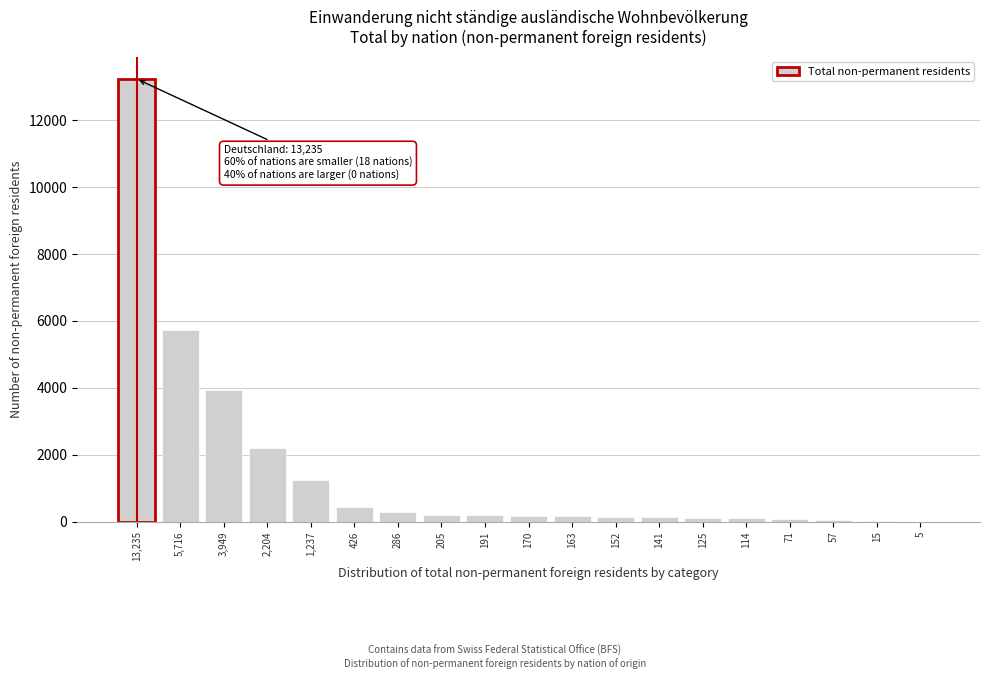

At which label is the value closest to 6620?

5,716